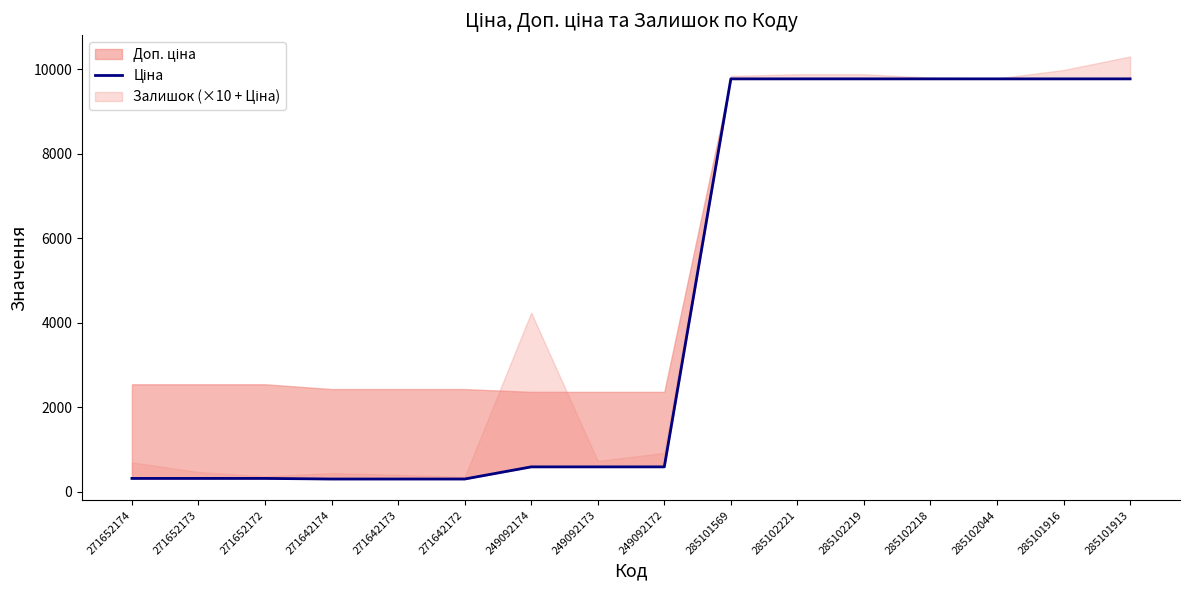

True or false: the data shows 9775.5 at 285101916.

True